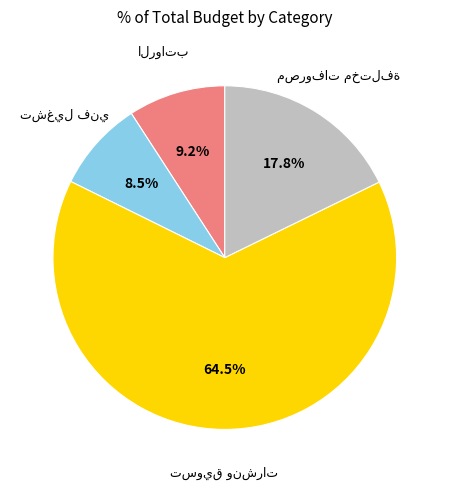

Is there any slice that represents more than half of the pie?

Yes